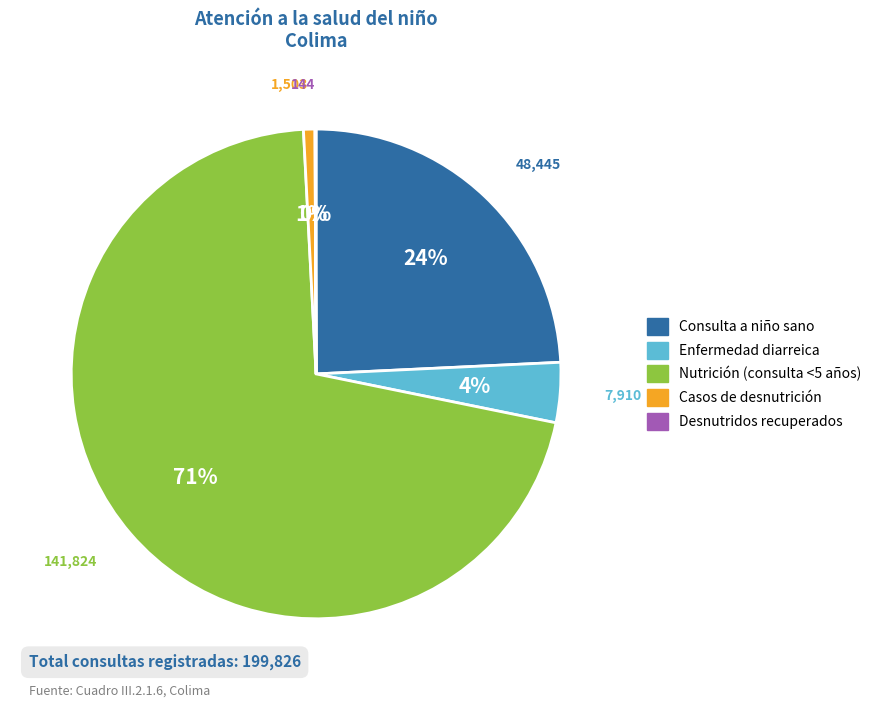

Is it true that Consulta a niño sano is 30% of the pie?

False